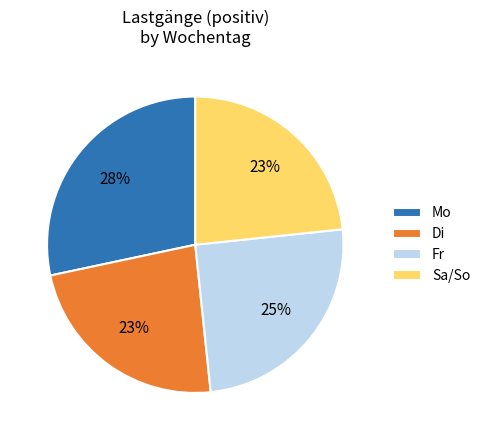

Is there a majority slice in this chart?

No